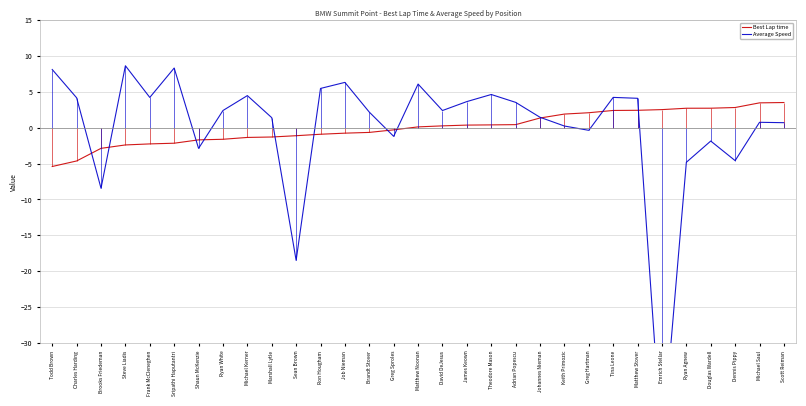

List the series in order of their peak value, highest first.

Average Speed, Best Lap time